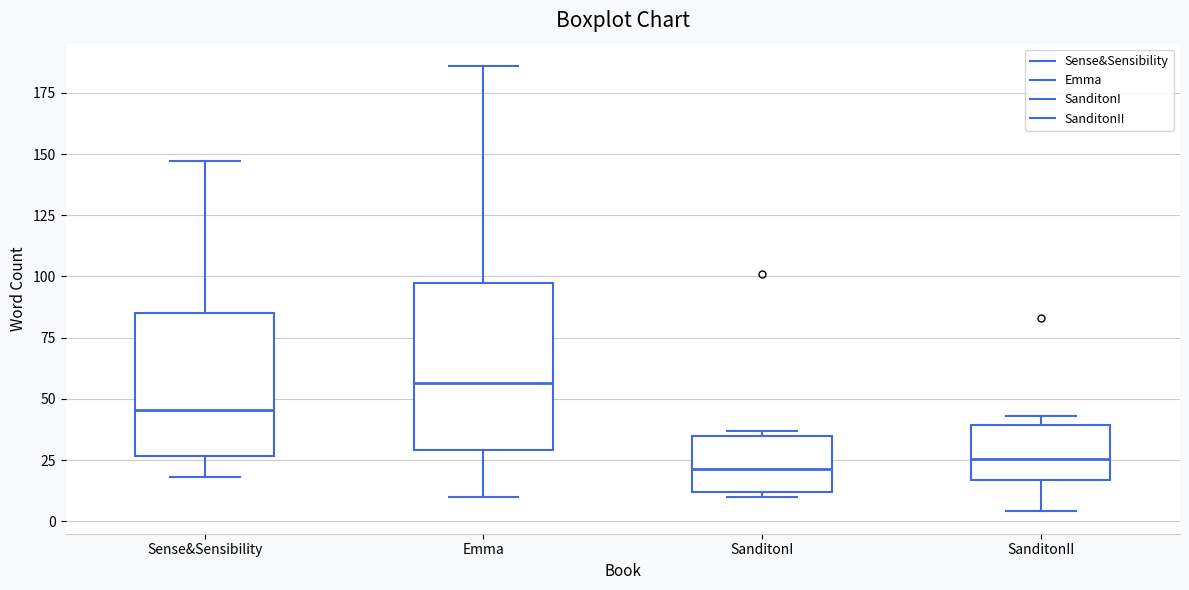

Where does the lower whisker of the box for Emma end on the y-axis? The values are not printed on the chart, so give them approximately, as read against the axis.

10